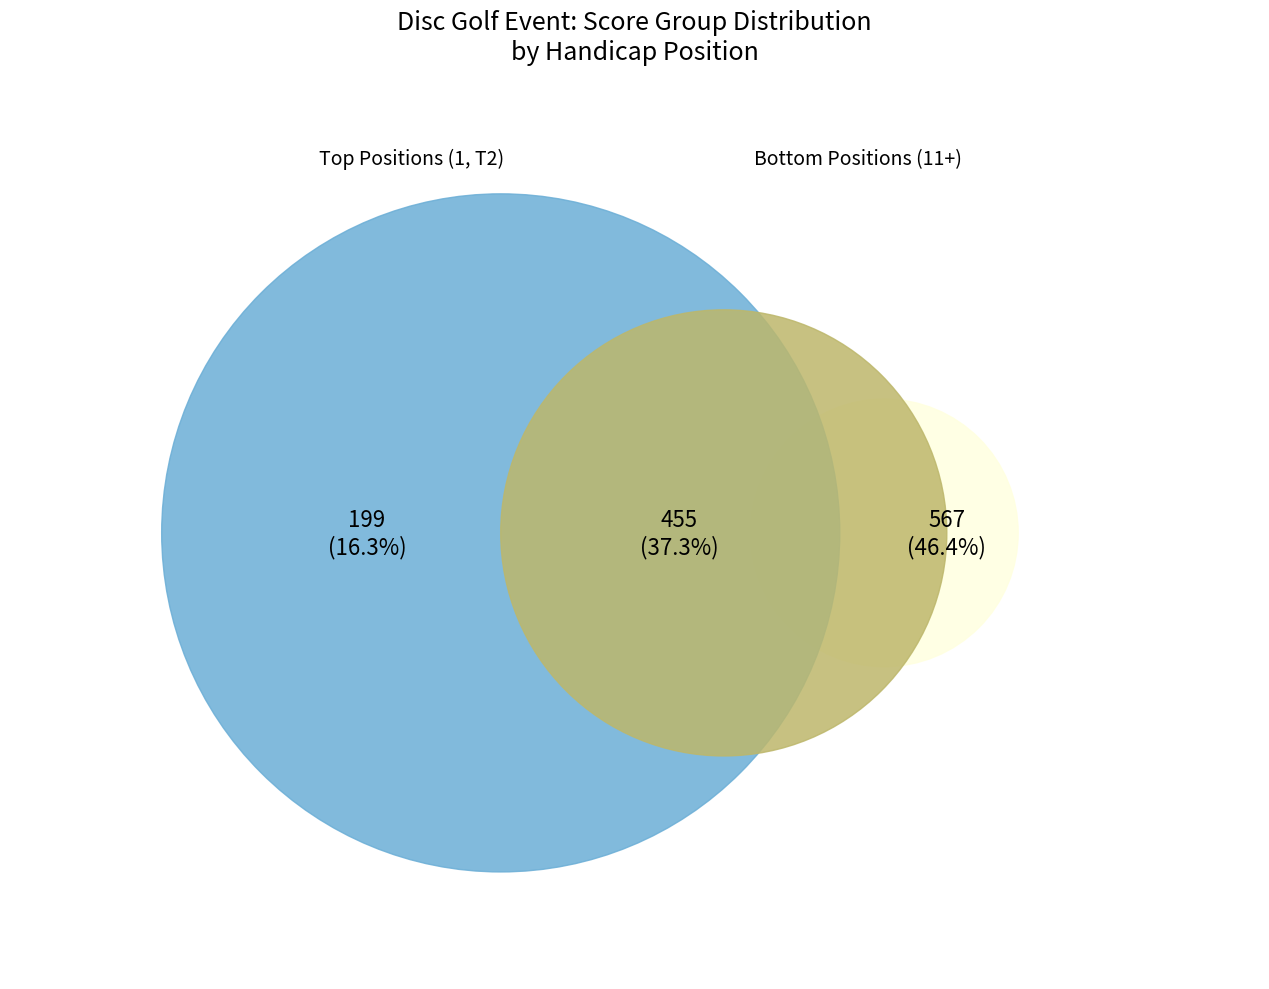

Do T12 and 18 together represent more than half of the pie?

No